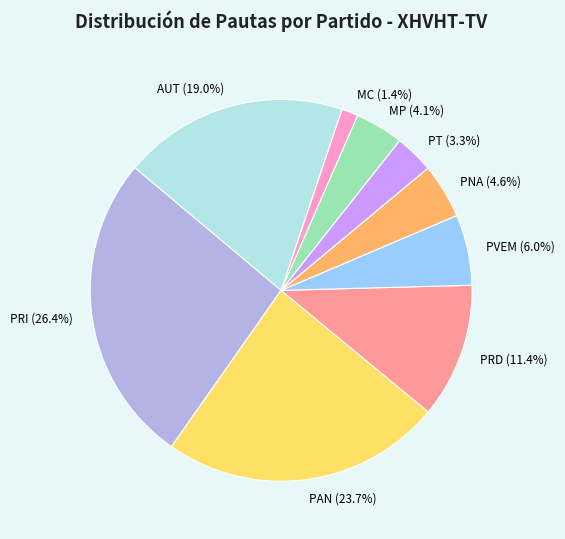

How many slices are in this pie chart?

9